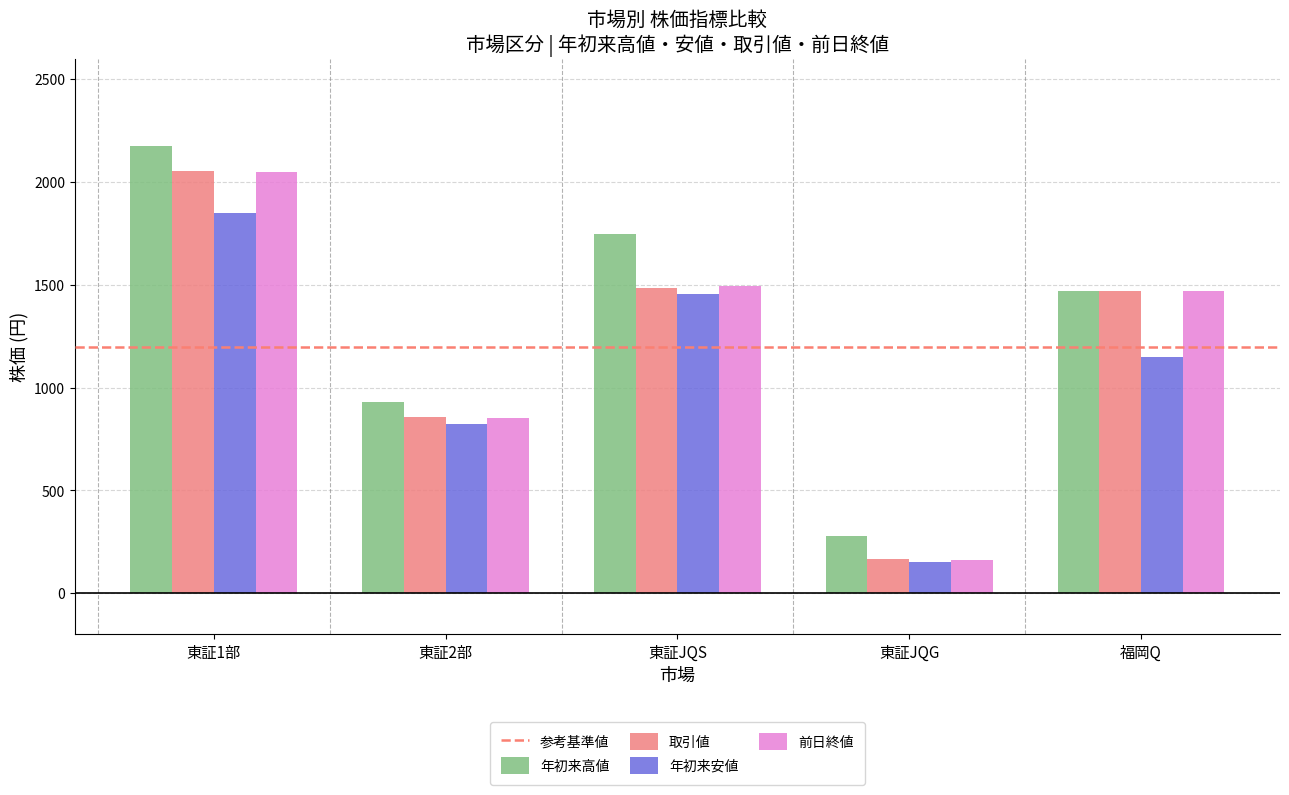

How many values in the 年初来高値 series are below 1470?

2